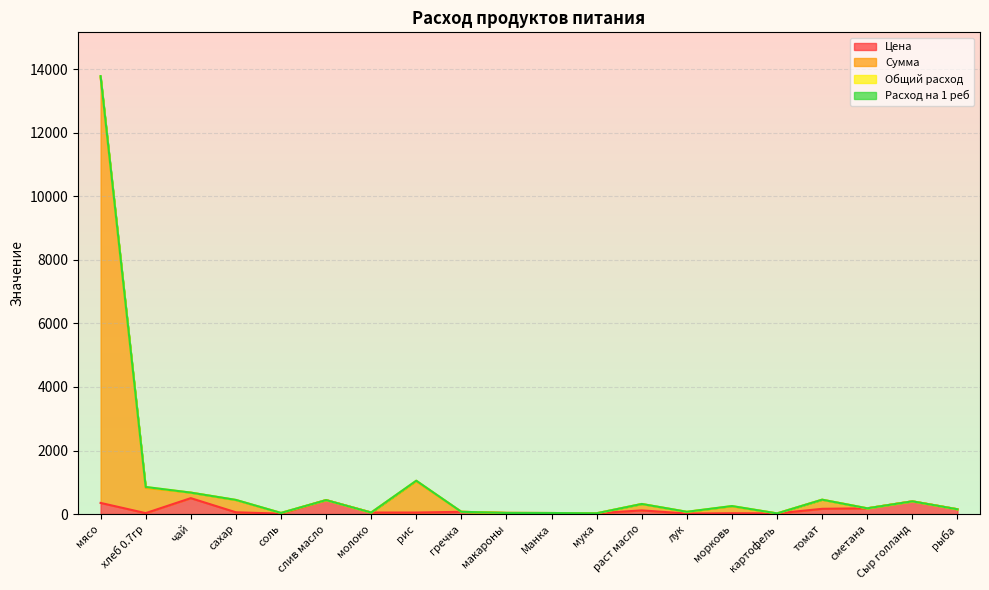

How many lines are shown in the chart?

4